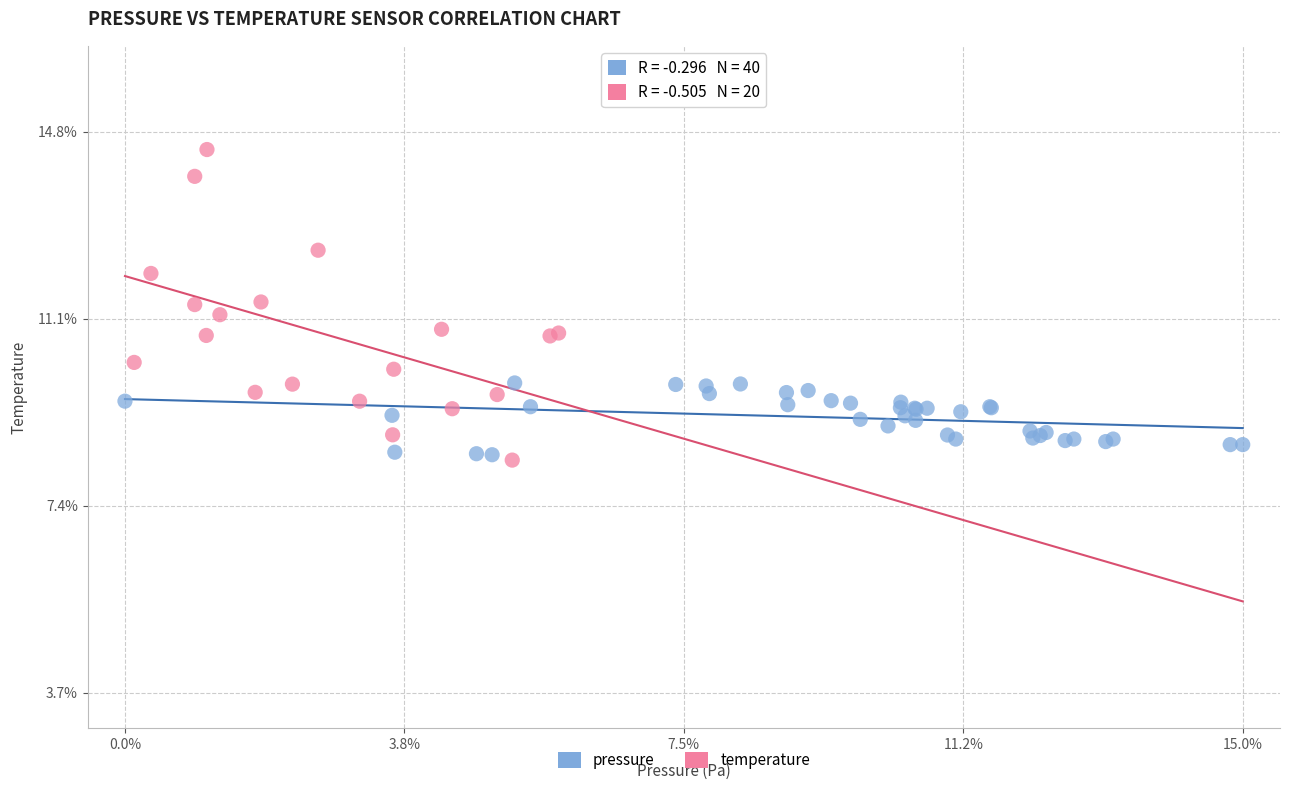

Which series contains the highest Y value?

temperature